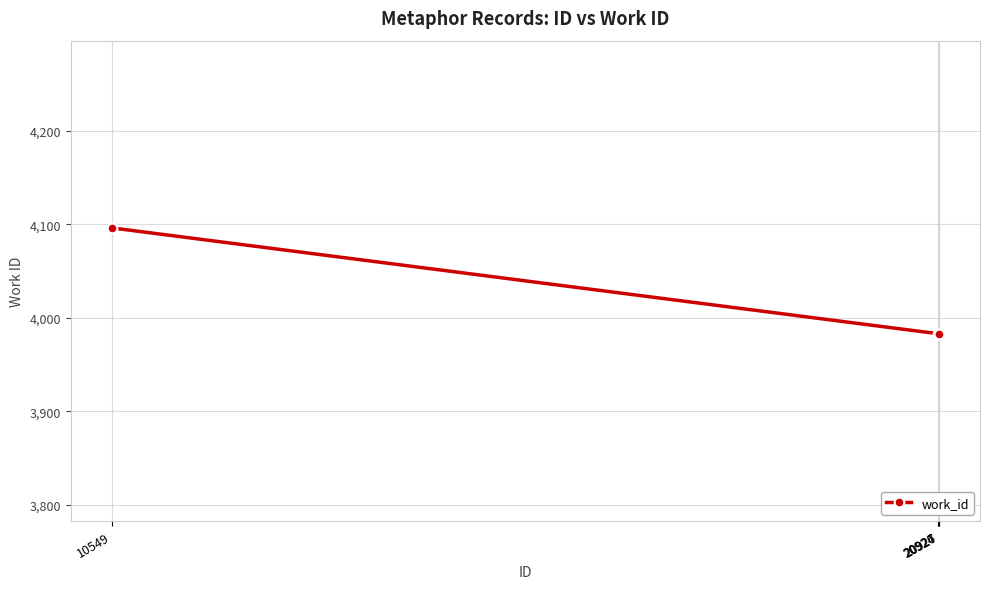

What is the average value?

4011